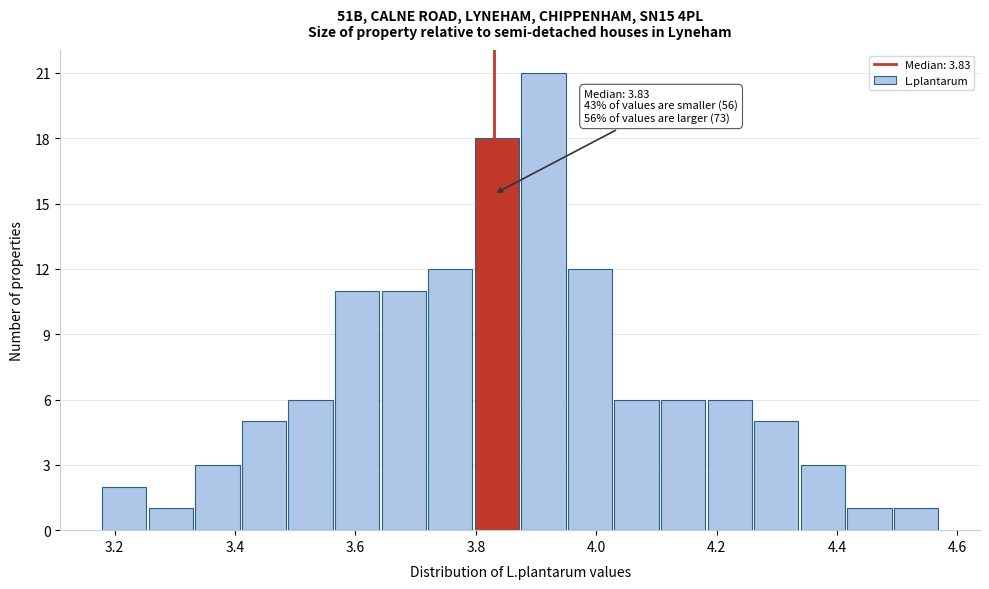

Around what value on the x-axis is the tallest bar? Give the approximate position of its centre, as read against the axis.

3.92